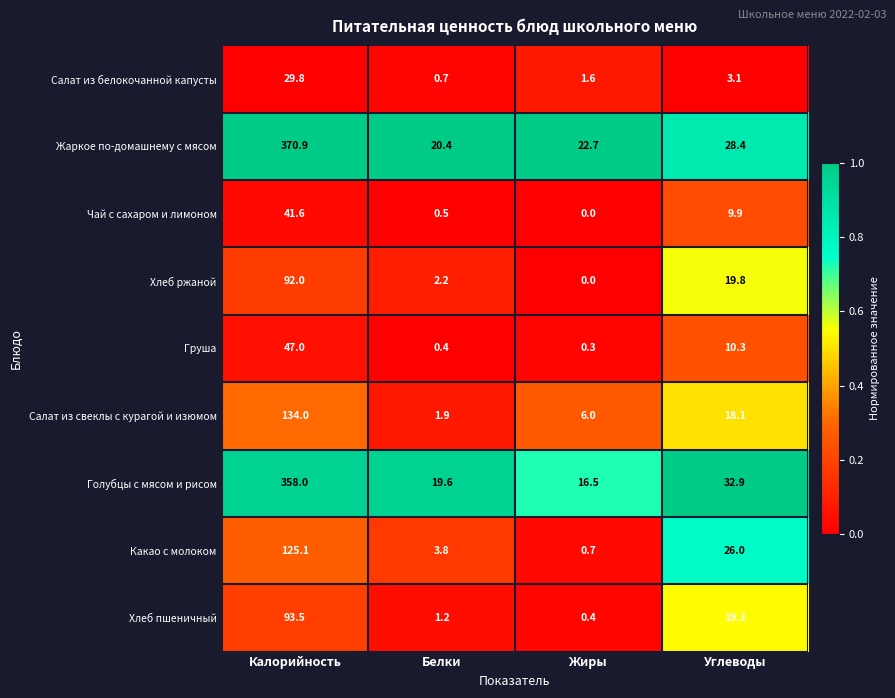

How many distinct data groups are displayed?

9